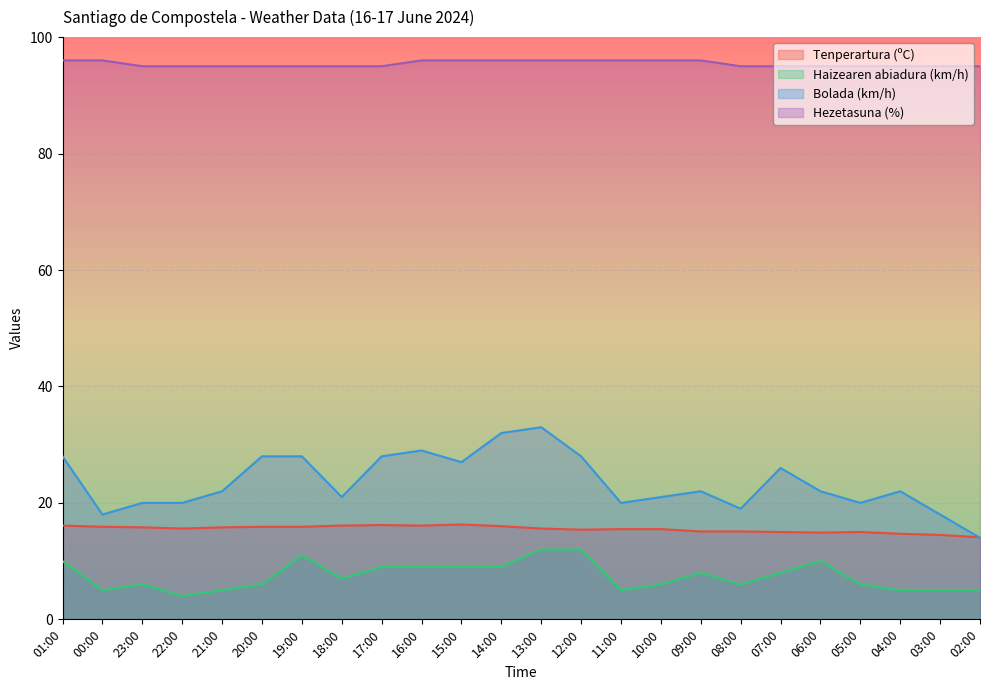

Where is the first local maximum for Bolada (km/h)?

16:00